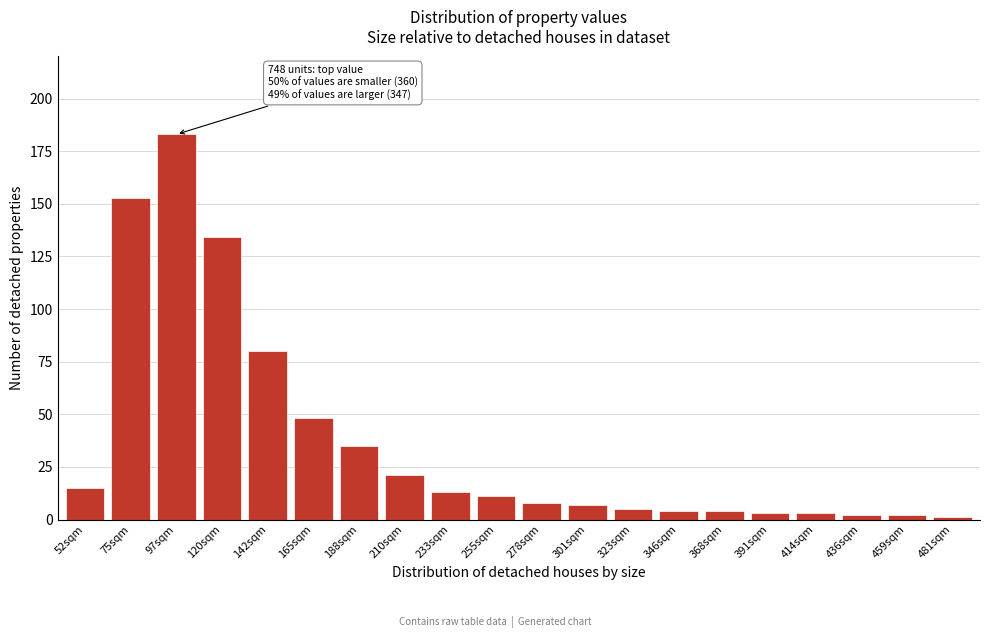

Reading left to right, what are all the values shown in this chart?

15	153	183	134	80	48	35	21	13	11	8	7	5	4	4	3	3	2	2	1